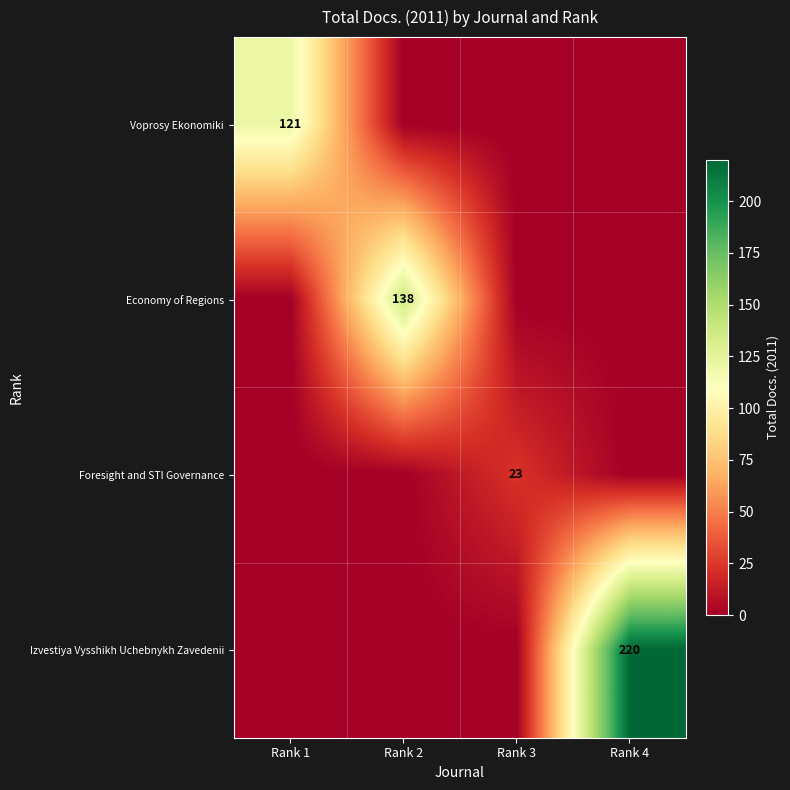

At which category is the sum across all series the highest?

Rank 4